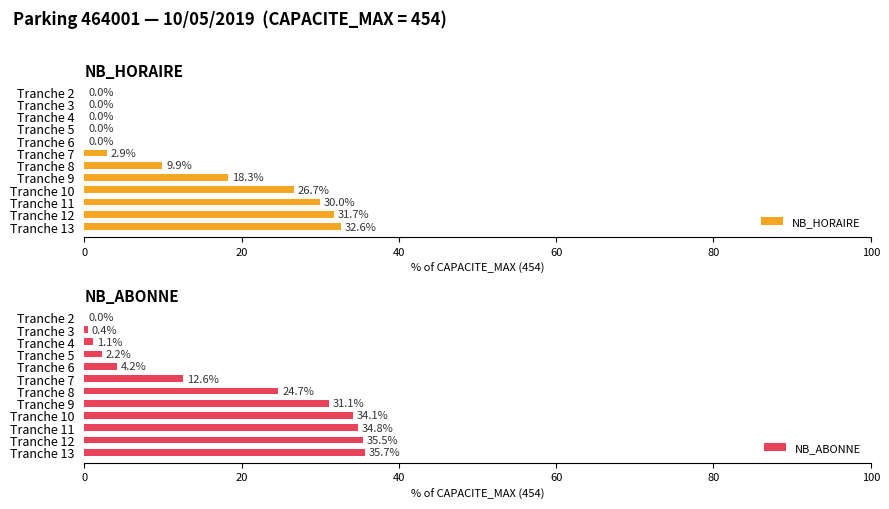

Where is NB_HORAIRE nearest to the value 16?

Tranche 9